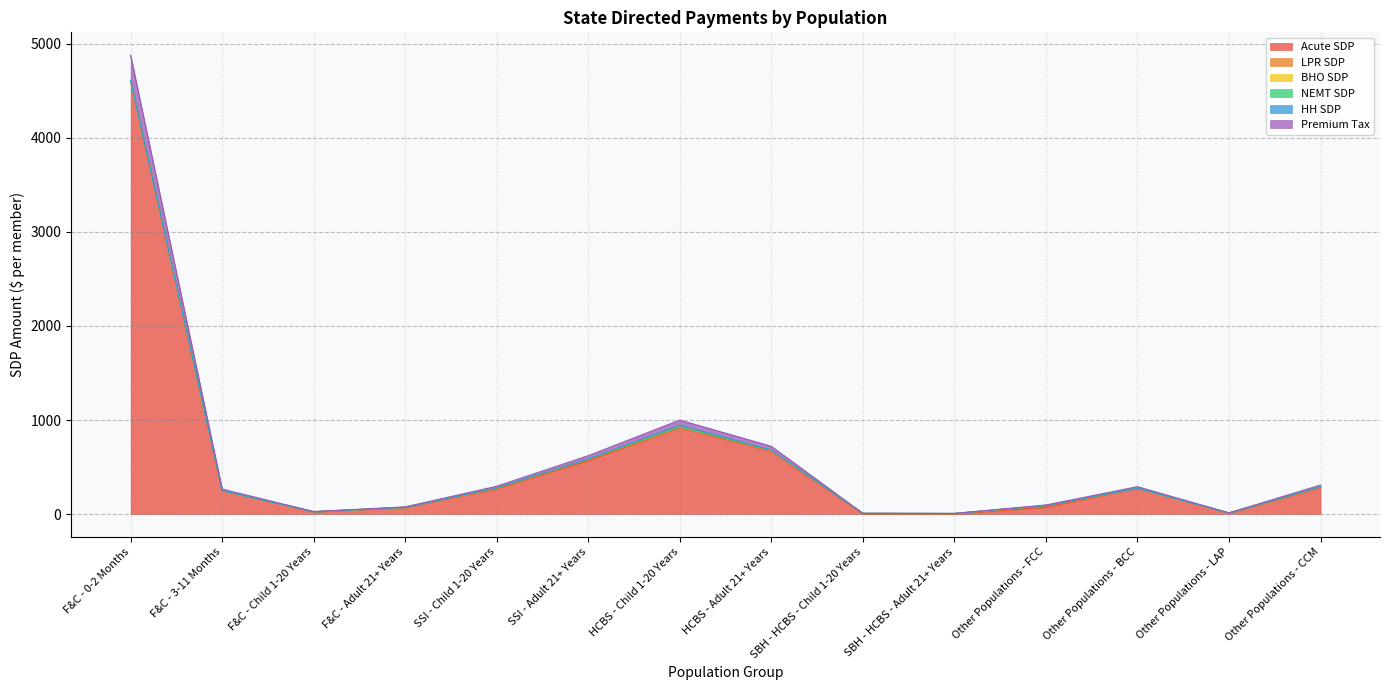

How many intersections are there between HH SDP and LPR SDP?

2